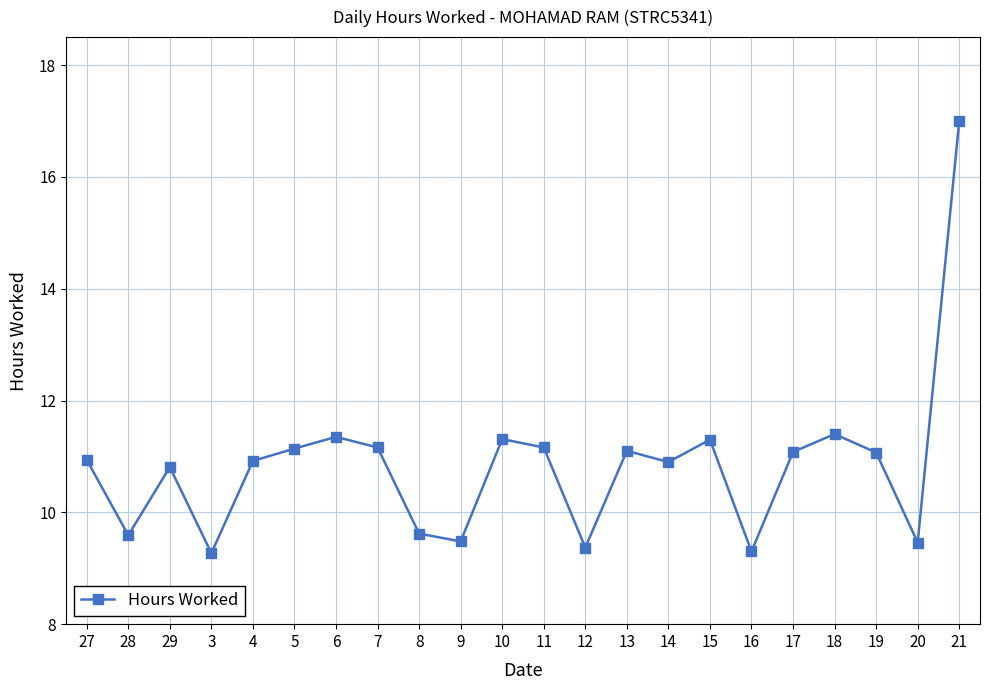

What is the approximate value at 11?

11.2